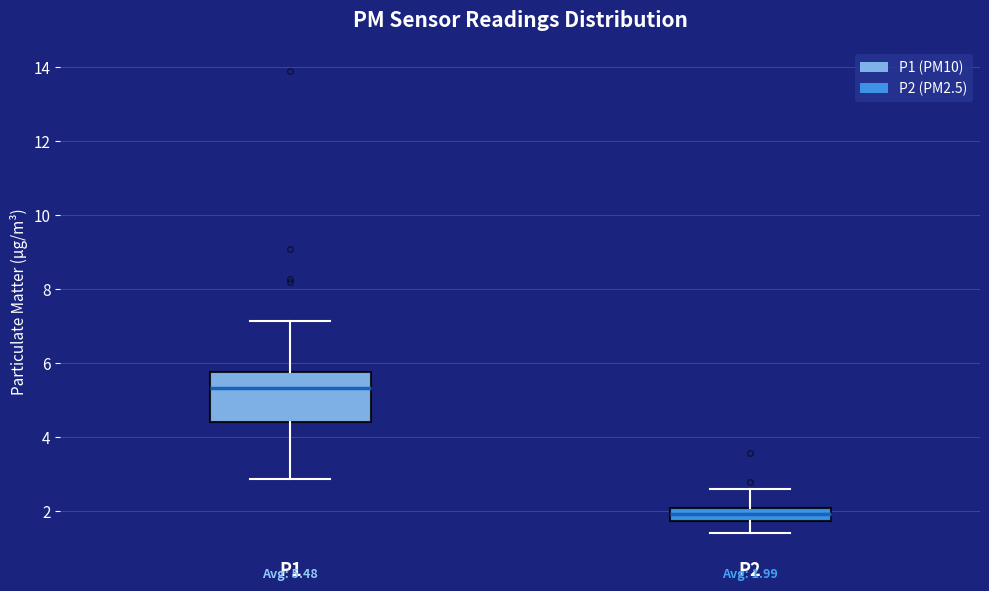

Which box's median line is the lowest?

P2